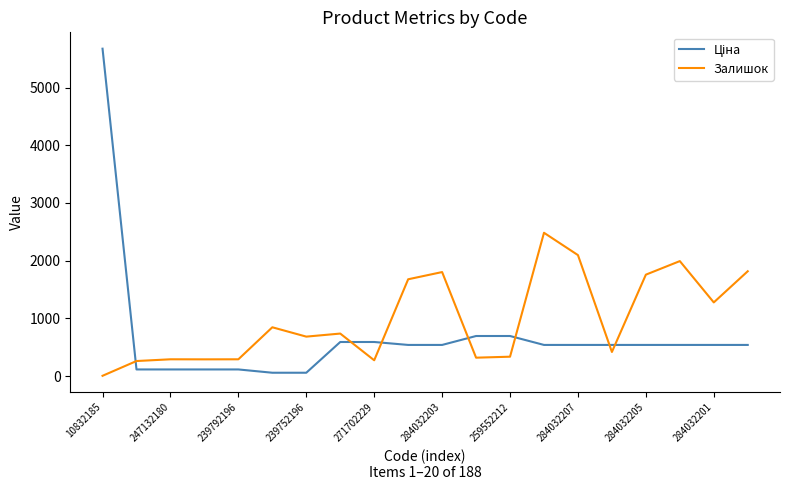

What is the maximum value shown in the chart?

5673.8